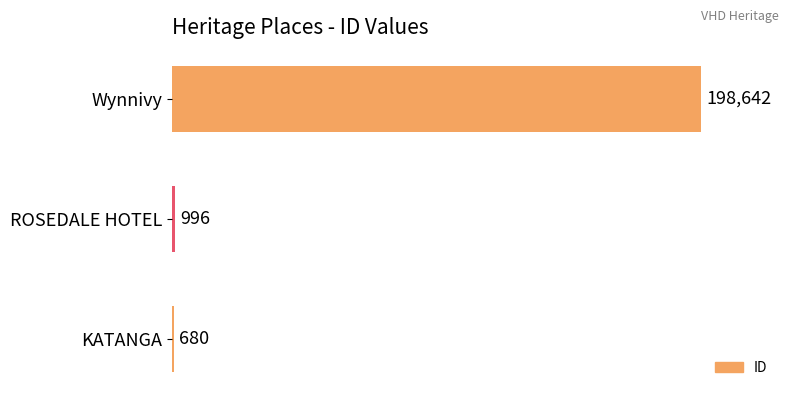

What is the sum of all values?

200318